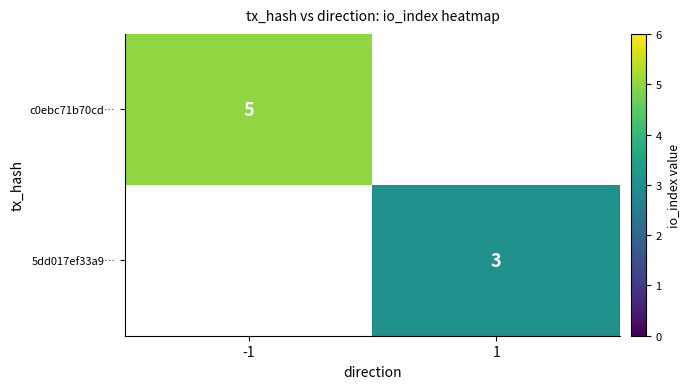

True or false: c0ebc71b70cd… has a value of 5 at -1.

True